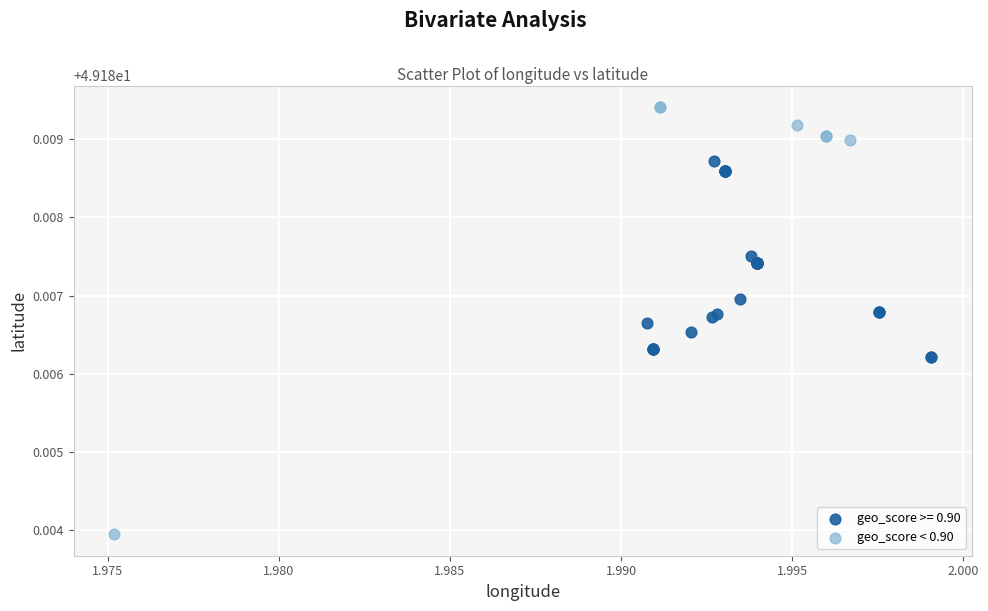

Which series contains the lowest Y value?

geo_score < 0.90